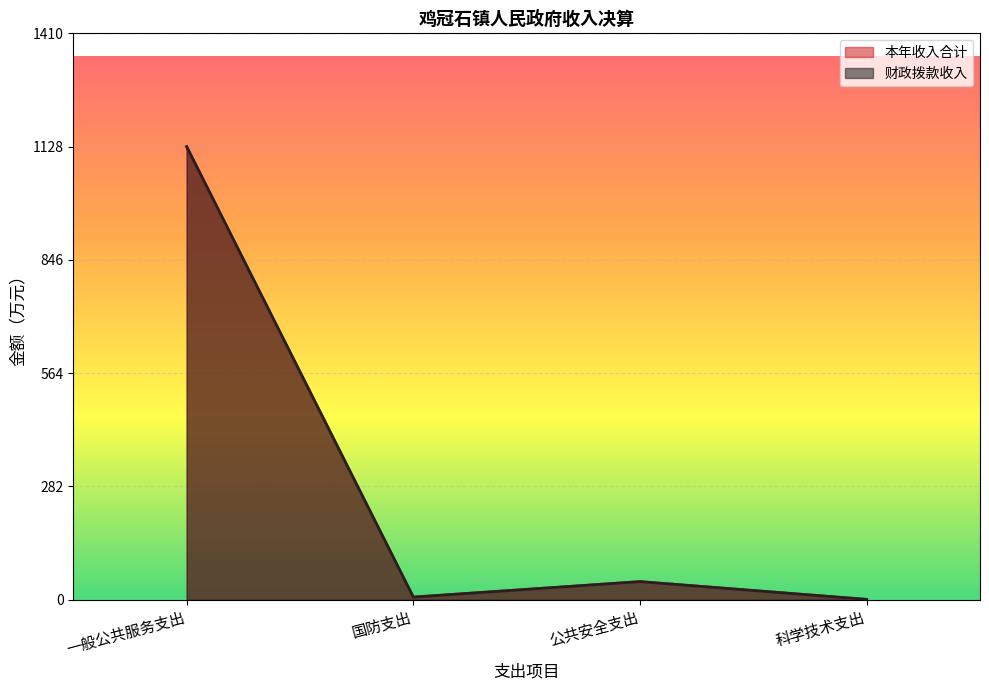

At which label does 本年收入合计 first exceed 45?

一般公共服务支出